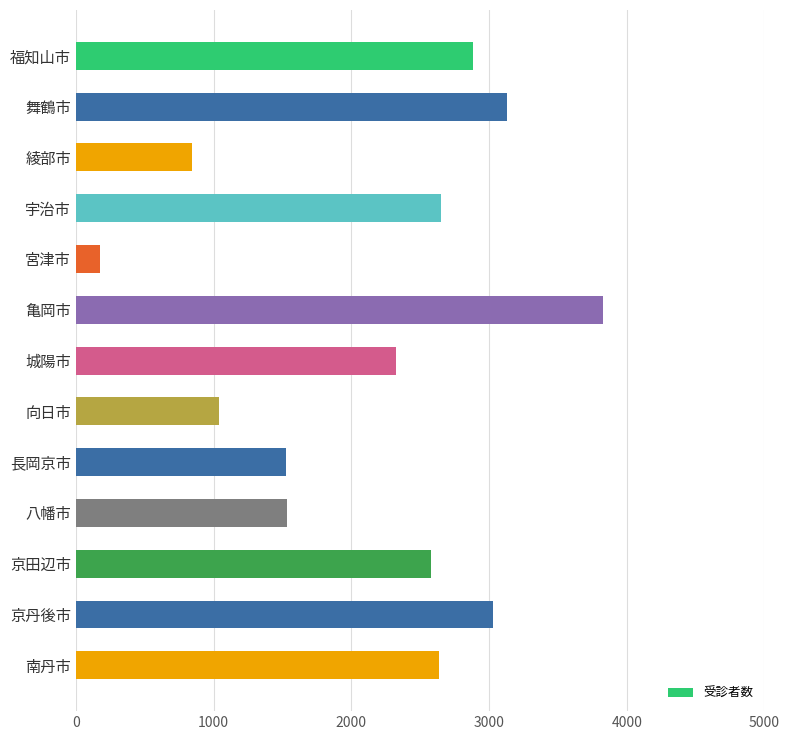

How many categories are shown in the chart?

13